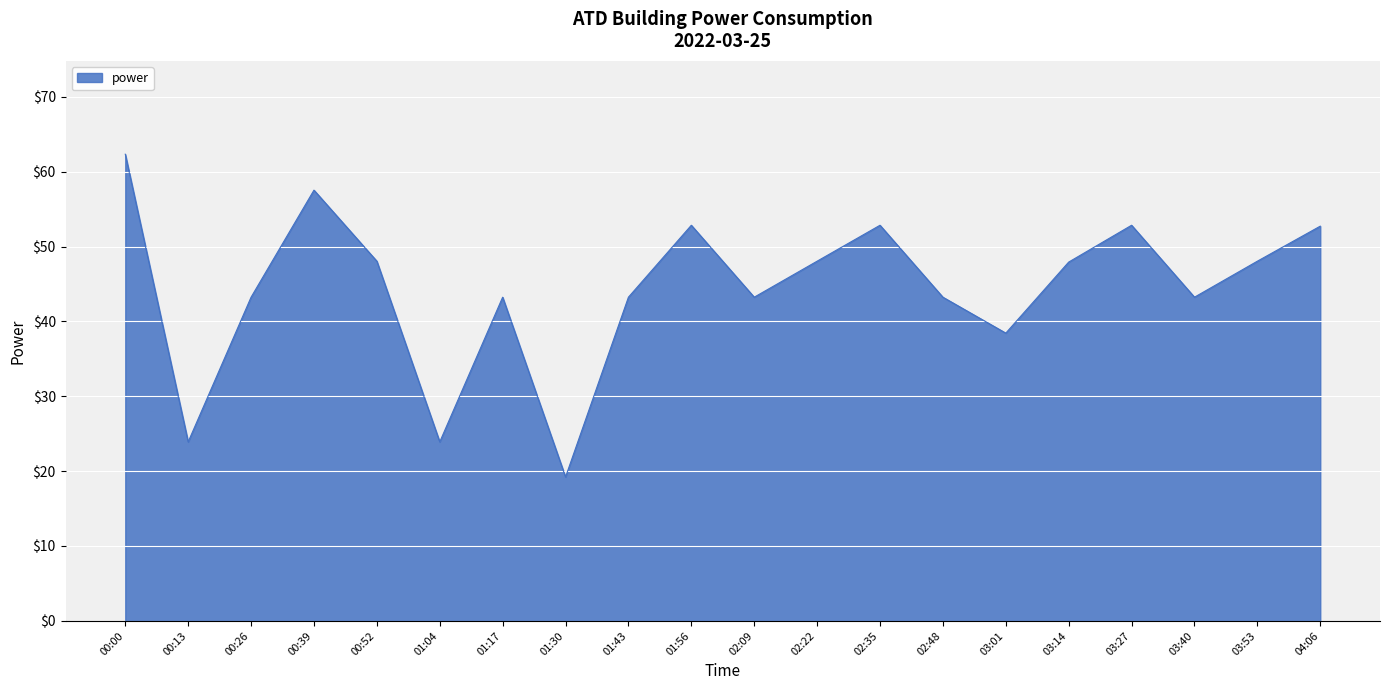

At which category does the data reach its first local valley?

00:13